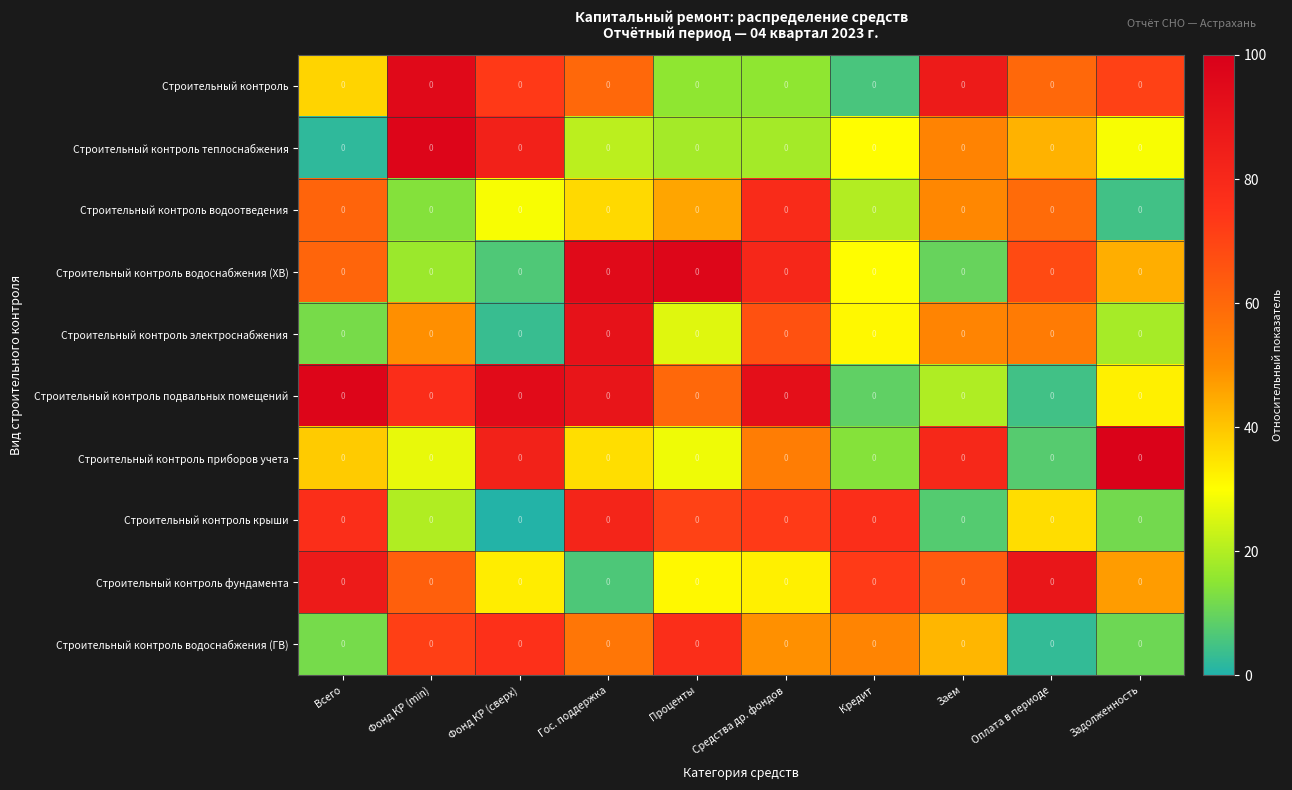

How many values in the Строительный контроль водоснабжения (ХВ) series are below 60?

5